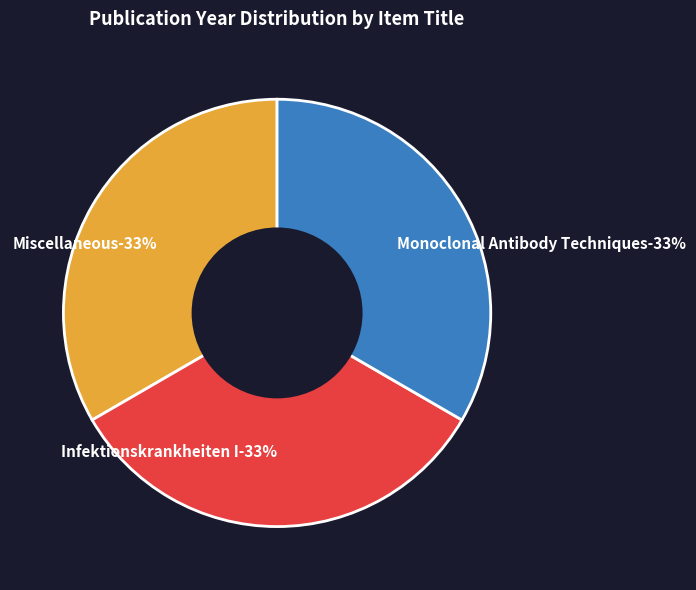

Do Infektionskrankheiten I and Miscellaneous together represent more than half of the pie?

Yes